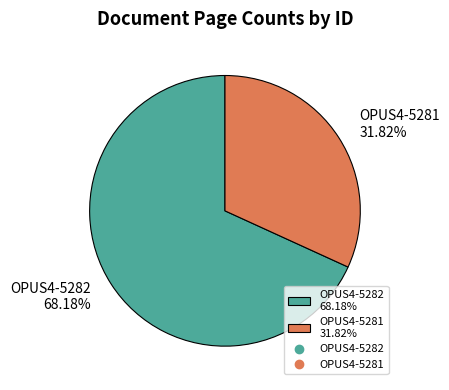

How many slices are in this pie chart?

2